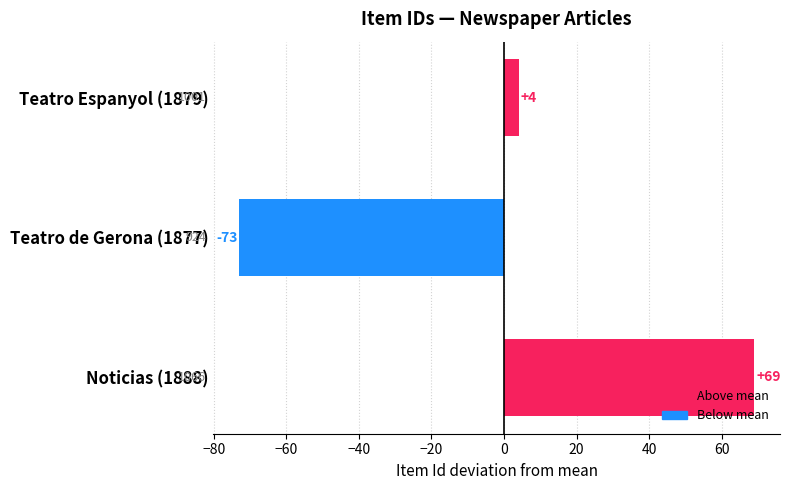

What is the difference between the maximum and minimum values?

142